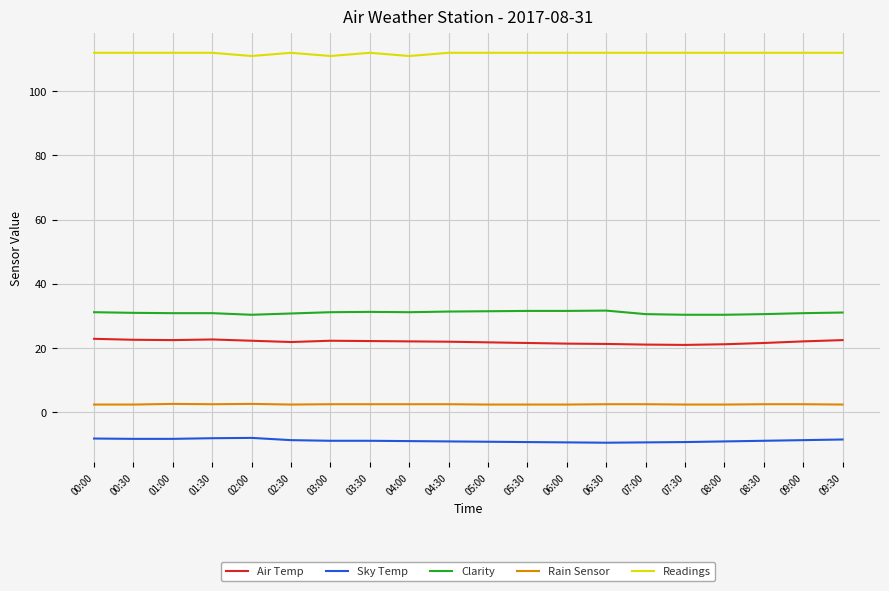

Is it true that Readings equals 174.7 at 04:30?

False